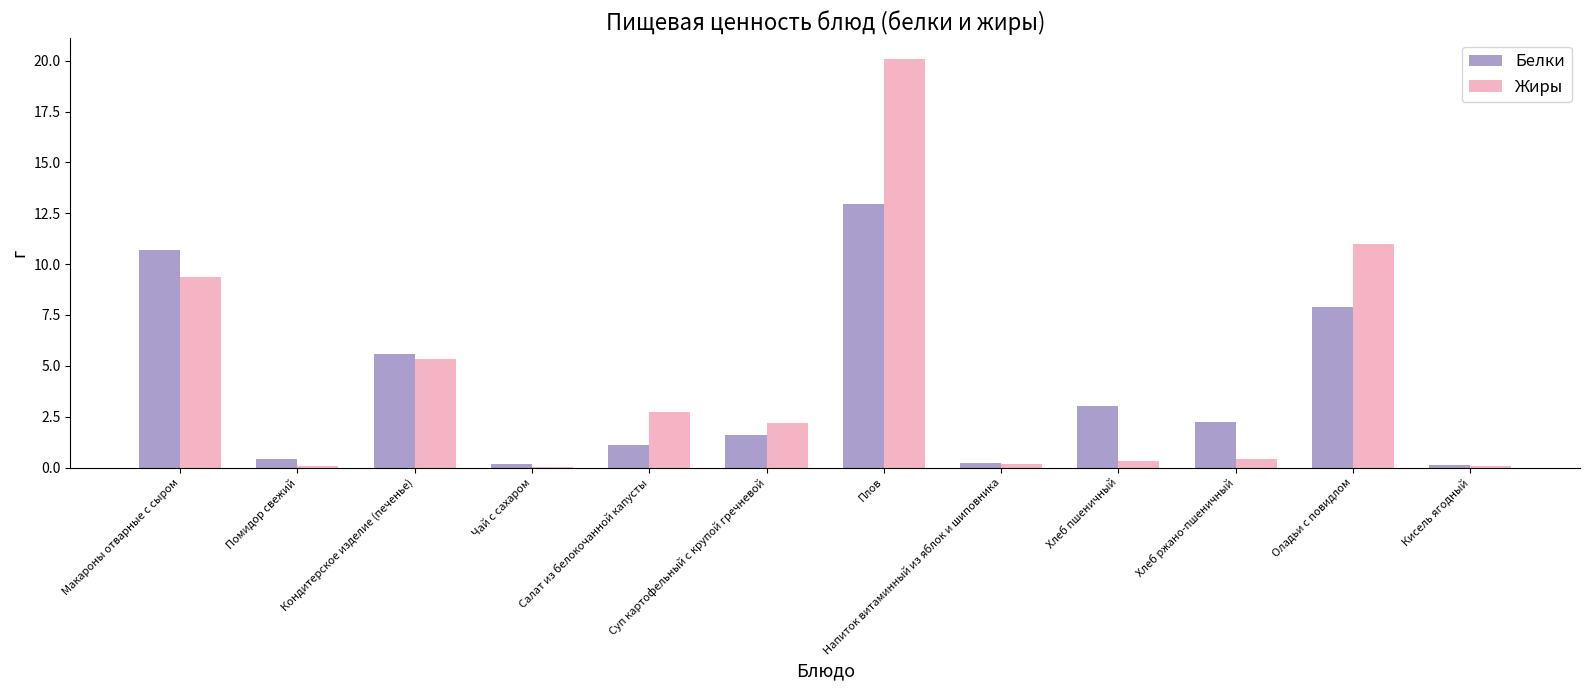

The Белки series shows 1.6 at Суп картофельный с крупой гречневой. True or false?

True